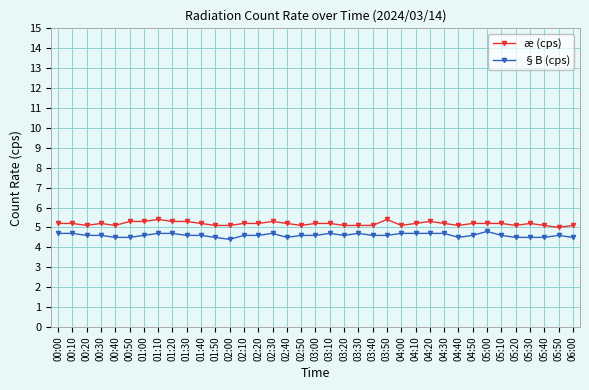

At 00:10, list the series in order from smallest to largest.

§B (cps), æ (cps)